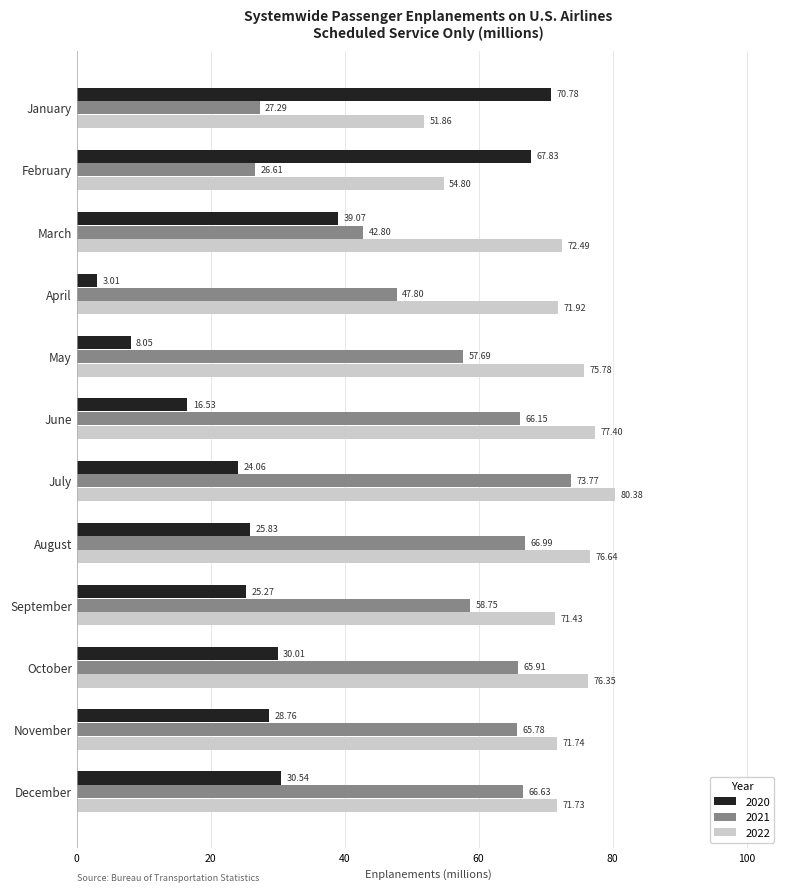

What is the sum of the 2020 values at March and July?

63.1